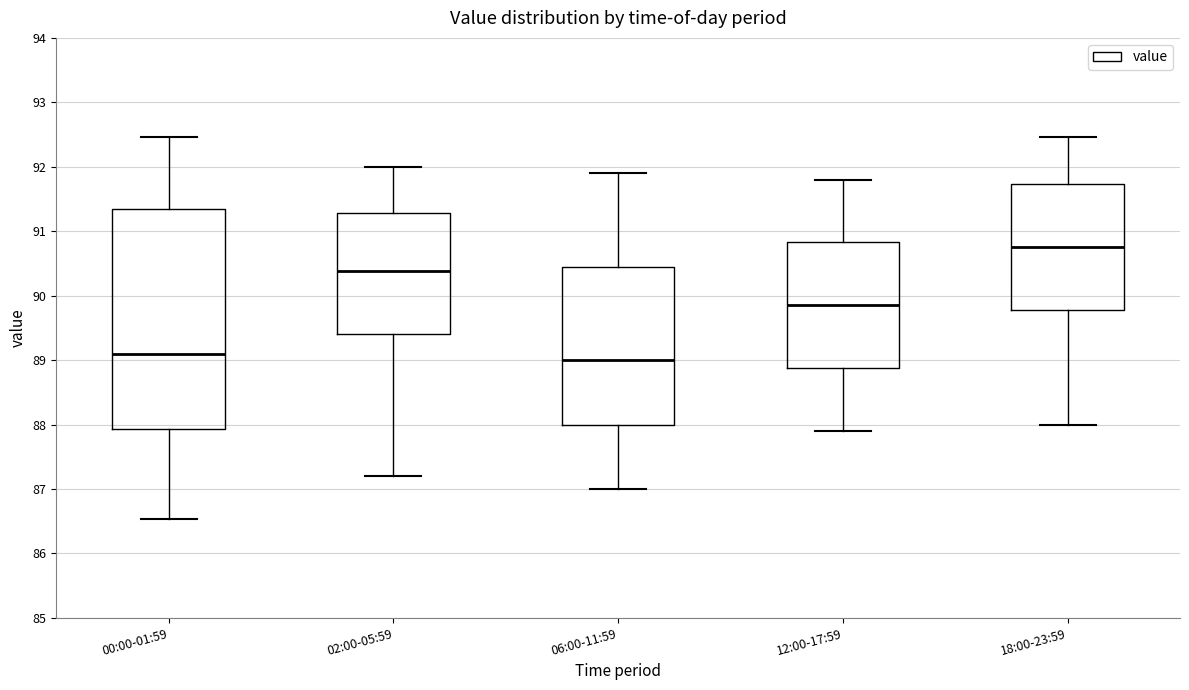

Which box's median line is the highest?

18:00-23:59